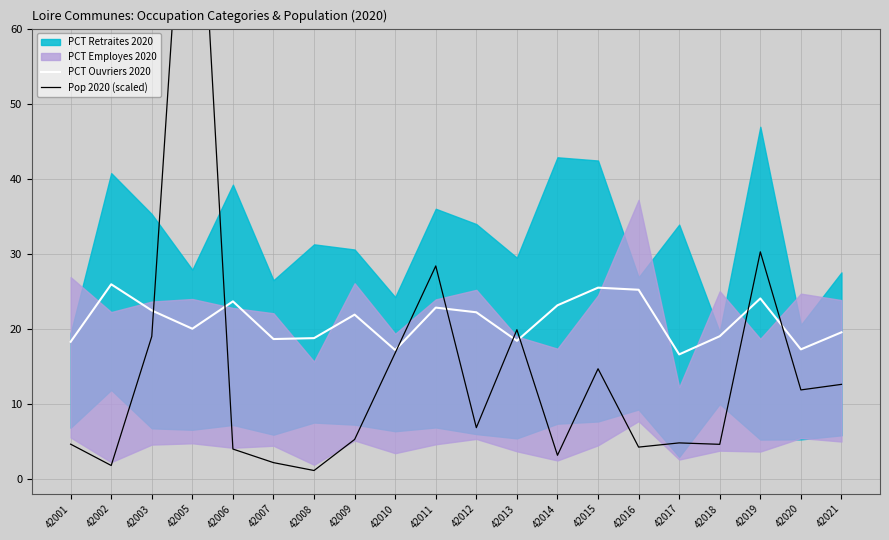

How many lines are shown in the chart?

2